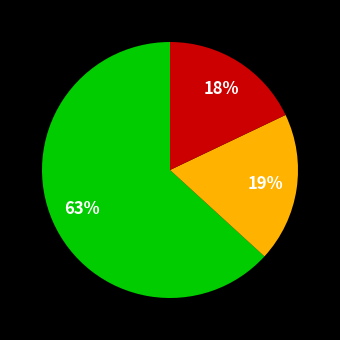

To the nearest percent, what is the average slice percentage?

33%